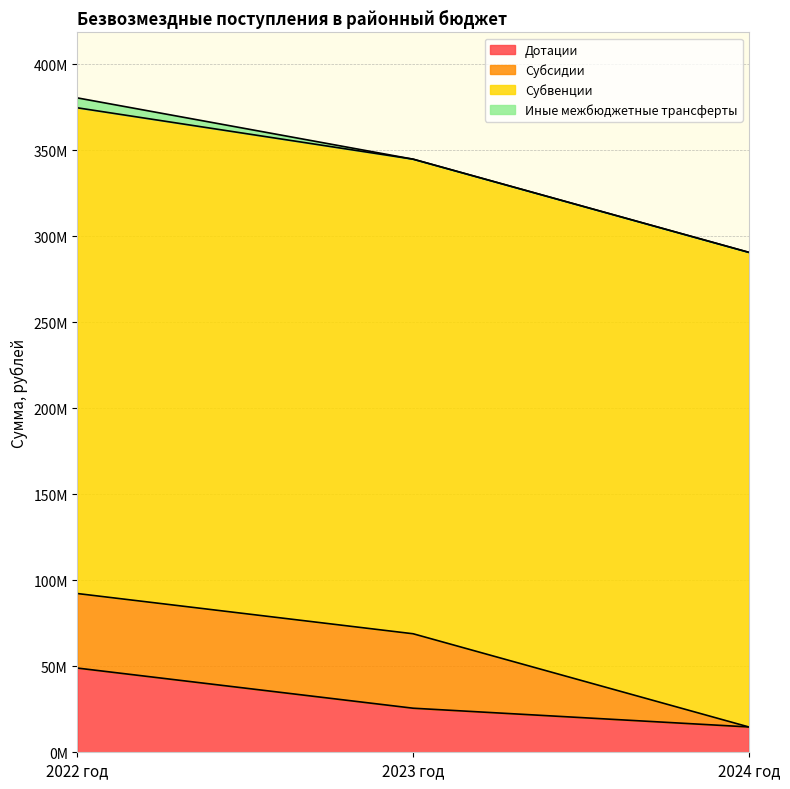

What are all the series names shown in the legend?

Дотации, Субсидии, Субвенции, Иные межбюджетные трансферты